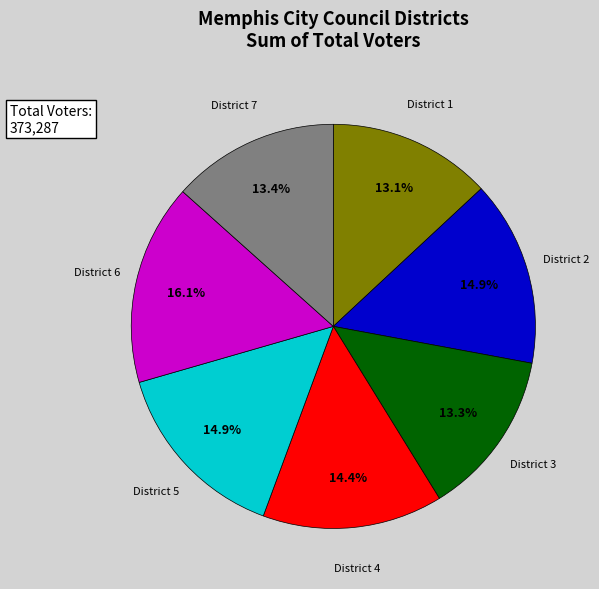

Is there any slice that represents more than half of the pie?

No